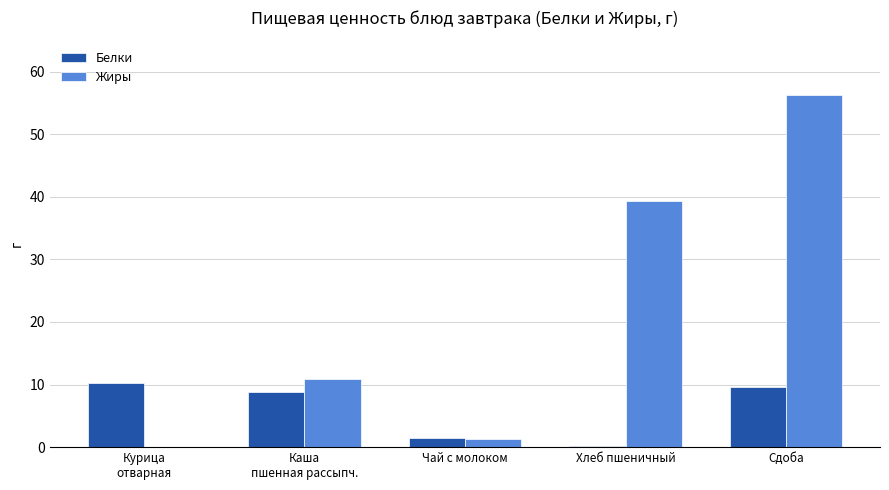

The Белки series shows 1.5 at Чай с молоком. True or false?

True